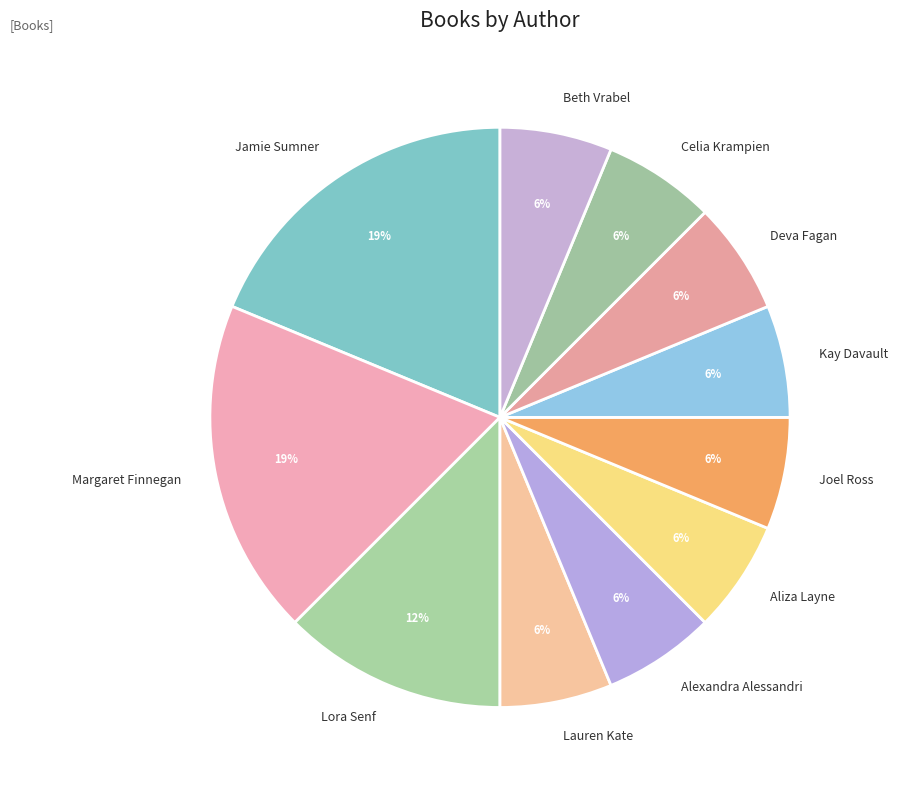

Between Margaret Finnegan and Joel Ross, which is larger?

Margaret Finnegan